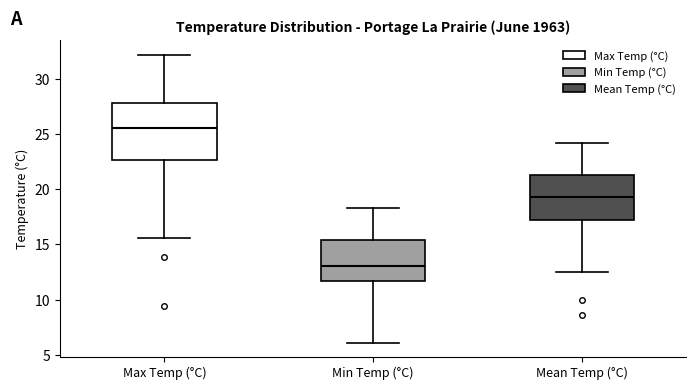

Which box is the tallest, from its lower edge to its upper edge?

Max Temp (°C)